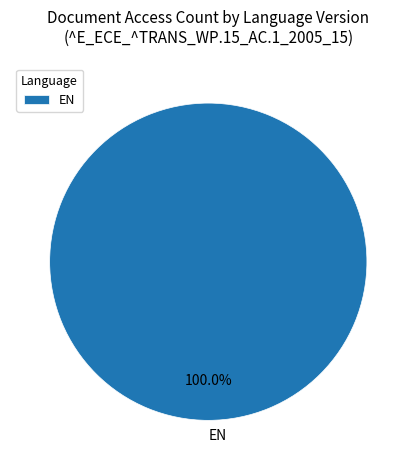

What is the majority slice?

EN